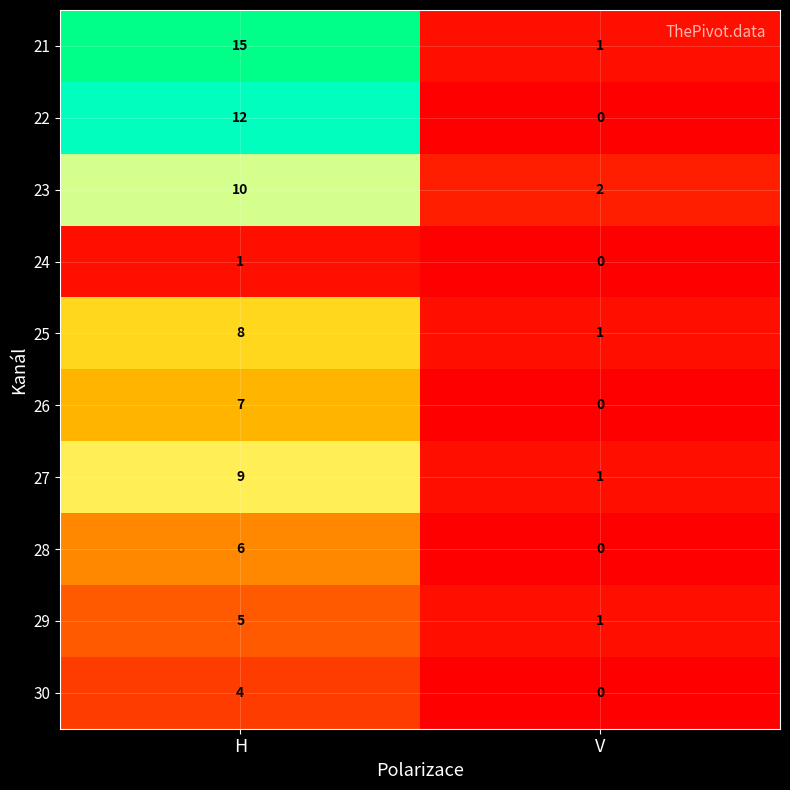

What is the difference between the 23 values at H and V?

8